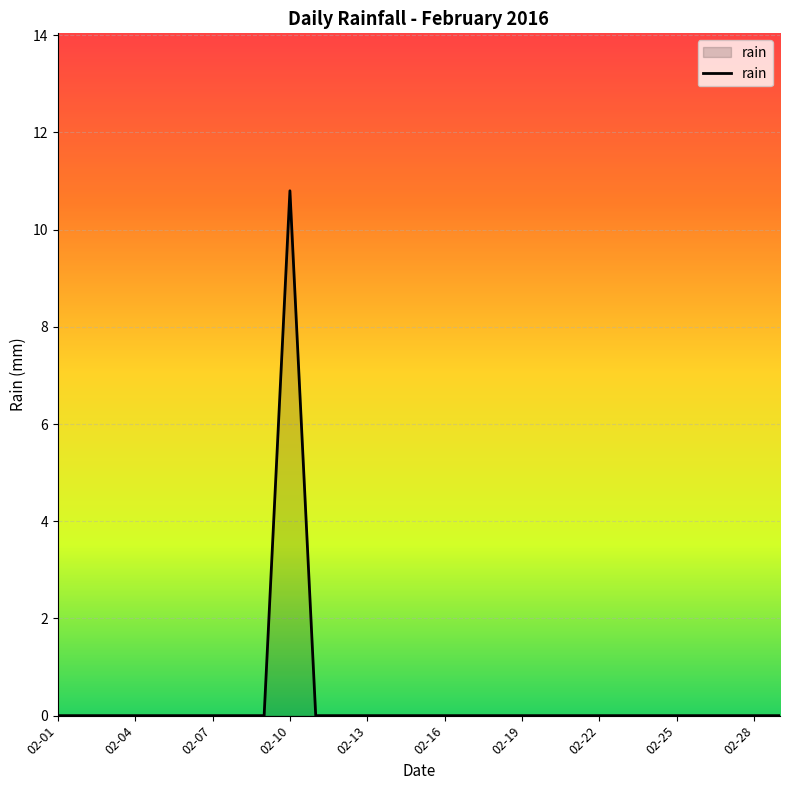

What is the maximum value shown in the chart?

10.8